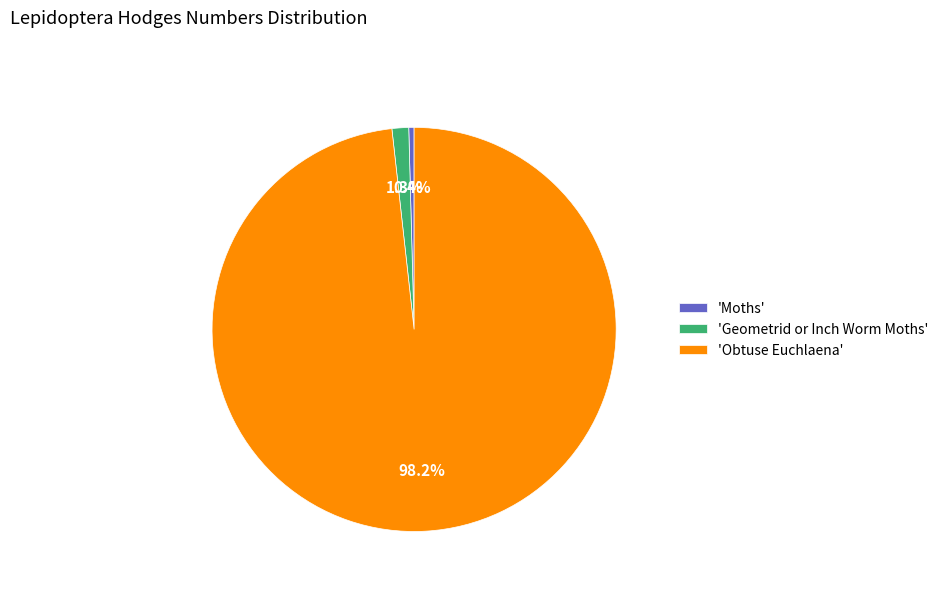

Rank the categories by value from lowest to highest.

'Moths', 'Geometrid or Inch Worm Moths', 'Obtuse Euchlaena'